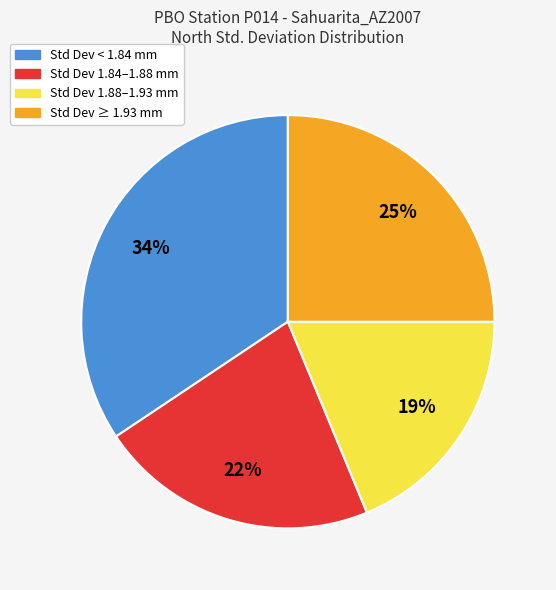

Is Std Dev < 1.84 mm the majority of the pie?

No